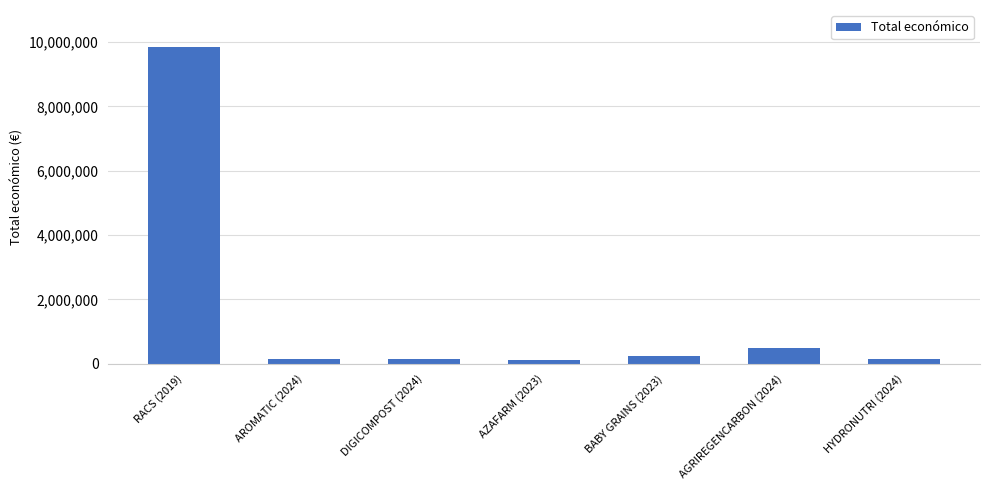

What is the difference between the maximum and second lowest values?

9698532